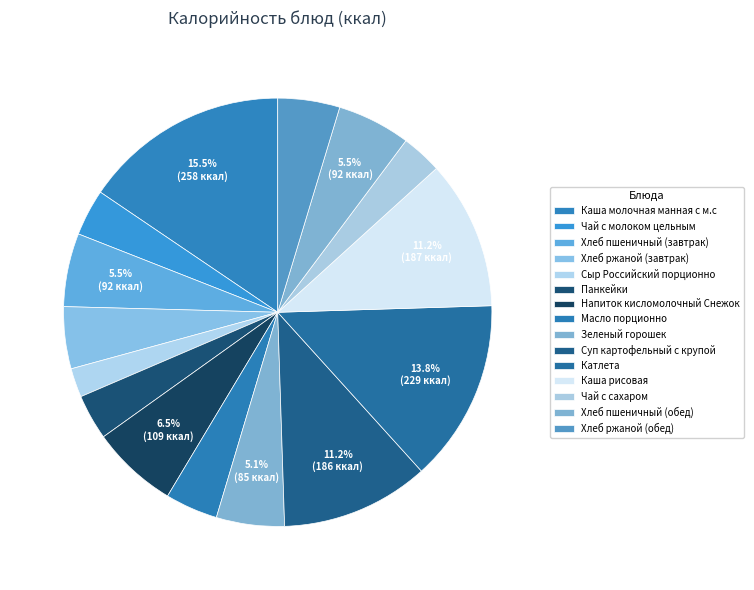

To the nearest percent, what percentage of the pie is Каша молочная манная с м.с?

16%